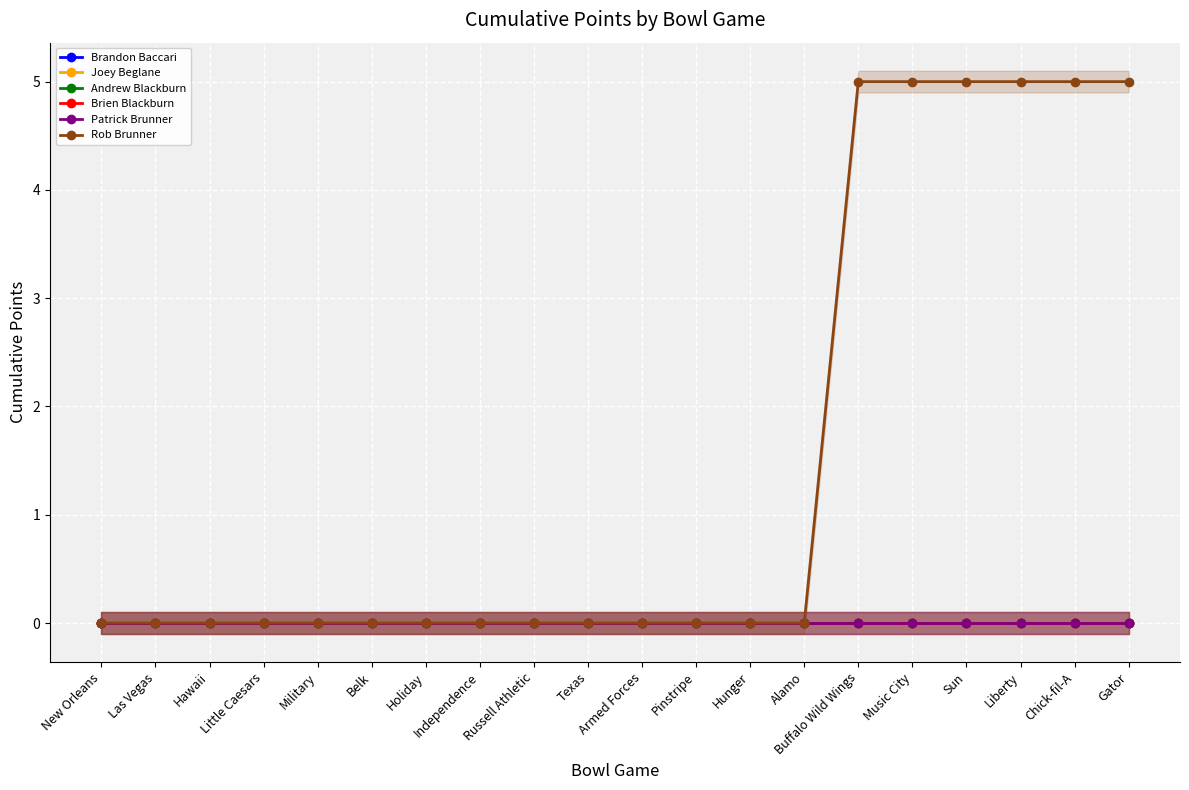

Which series changed the most between Hawaii and Independence?

Brandon Baccari